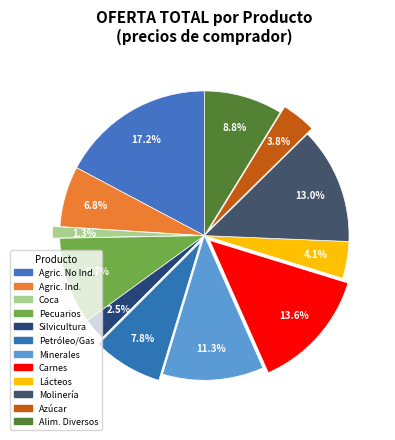

Which category has the biggest portion of the pie?

1. PRODUCTOS AGRÍCOLAS NO INDUSTRIALES